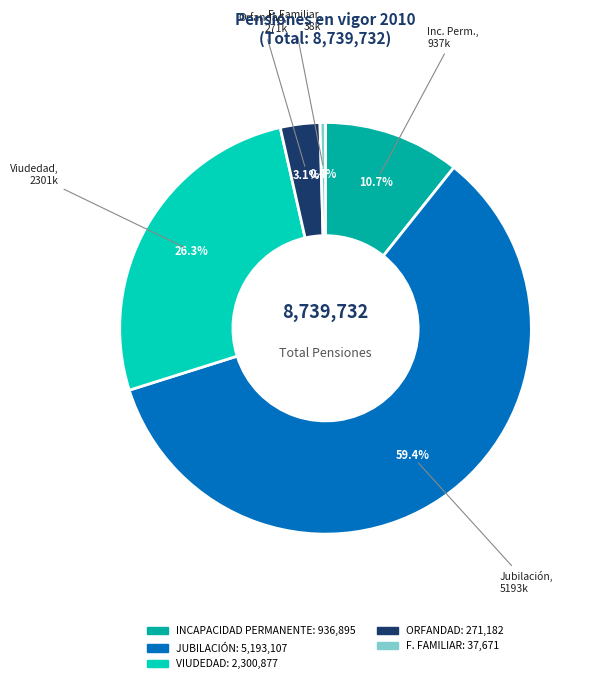

True or false: JUBILACIÓN accounts for 69% of the total.

False